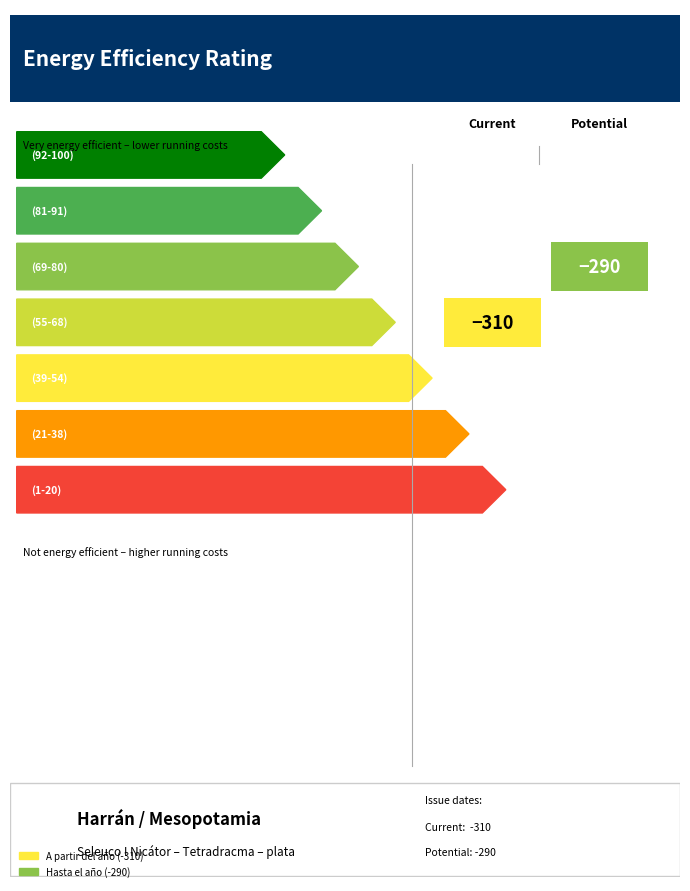

Reading left to right, extract all data points from this chart.

A partir del año: sc.1.41=-310	sc.1.41.3a.Add=-310	sc.1.41.3a=-310
Hasta el año: sc.1.41=-290	sc.1.41.3a.Add=-290	sc.1.41.3a=-290